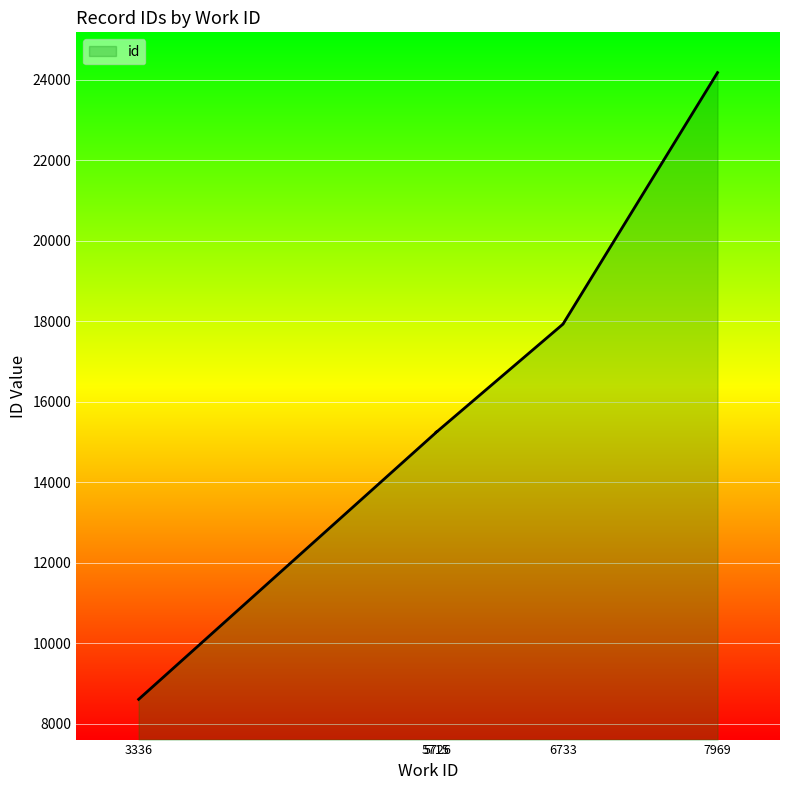

Is it true that the value at 3336 is 8607?

True